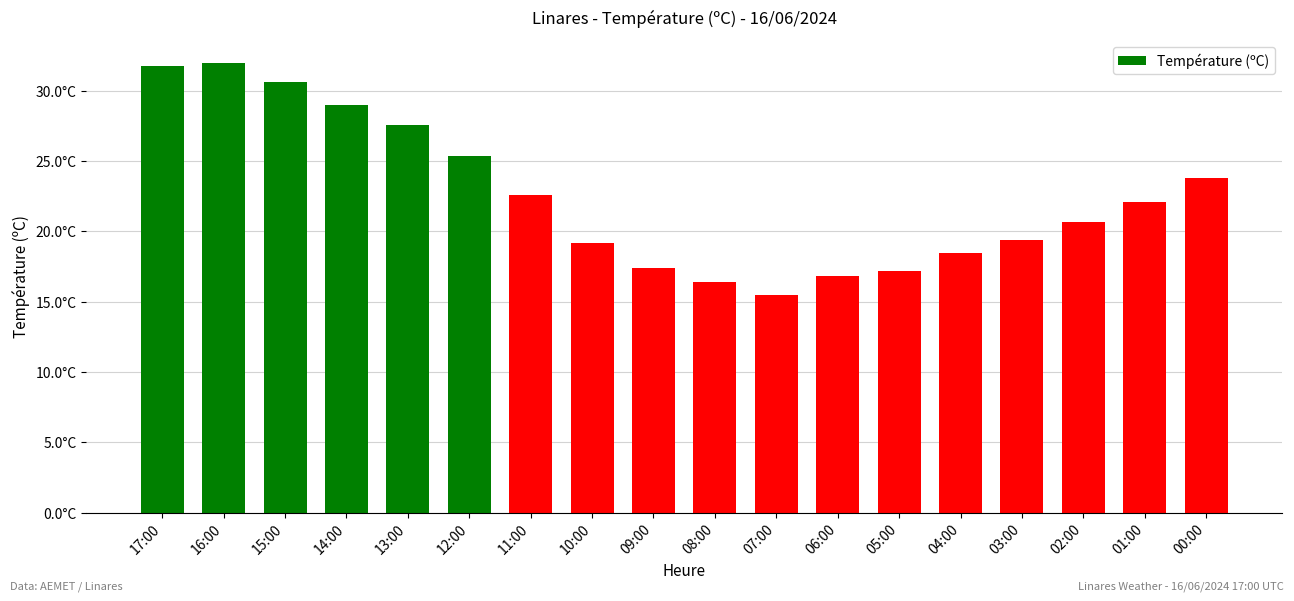

What is the minimum value shown in the chart?

15.5